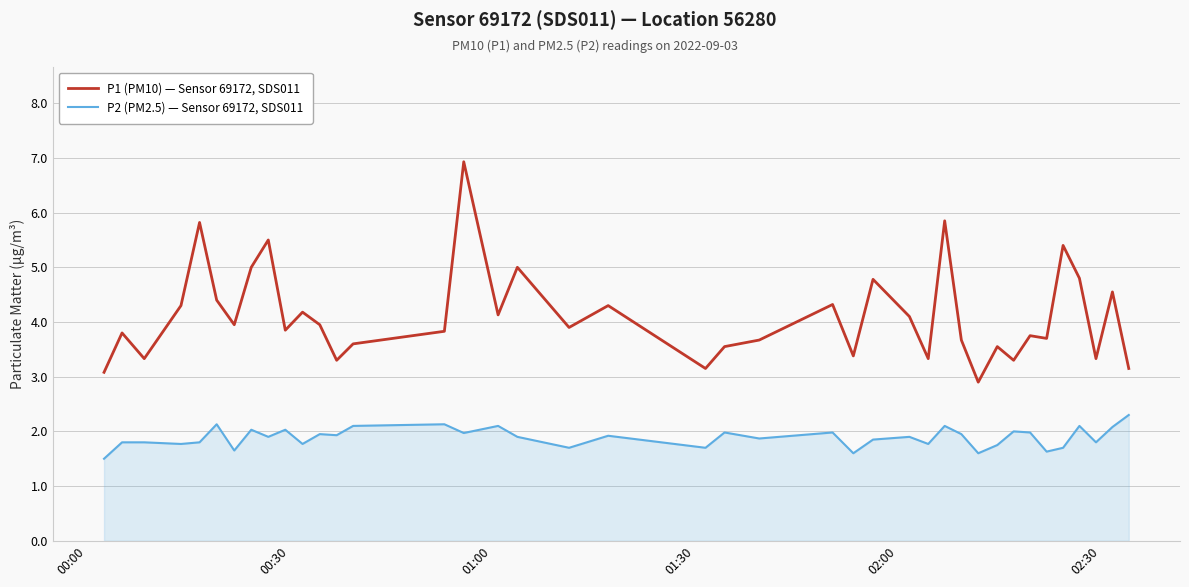

What is the difference between the maximum and minimum values in the P1 (PM10) — Sensor 69172, SDS011 series?

4.0